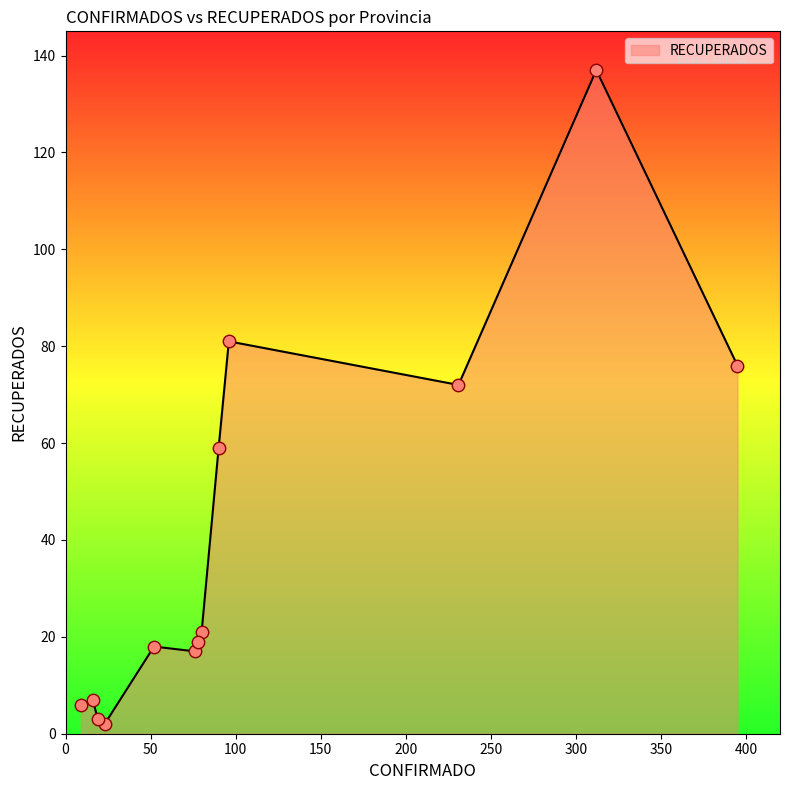

What is the greatest value displayed?

137